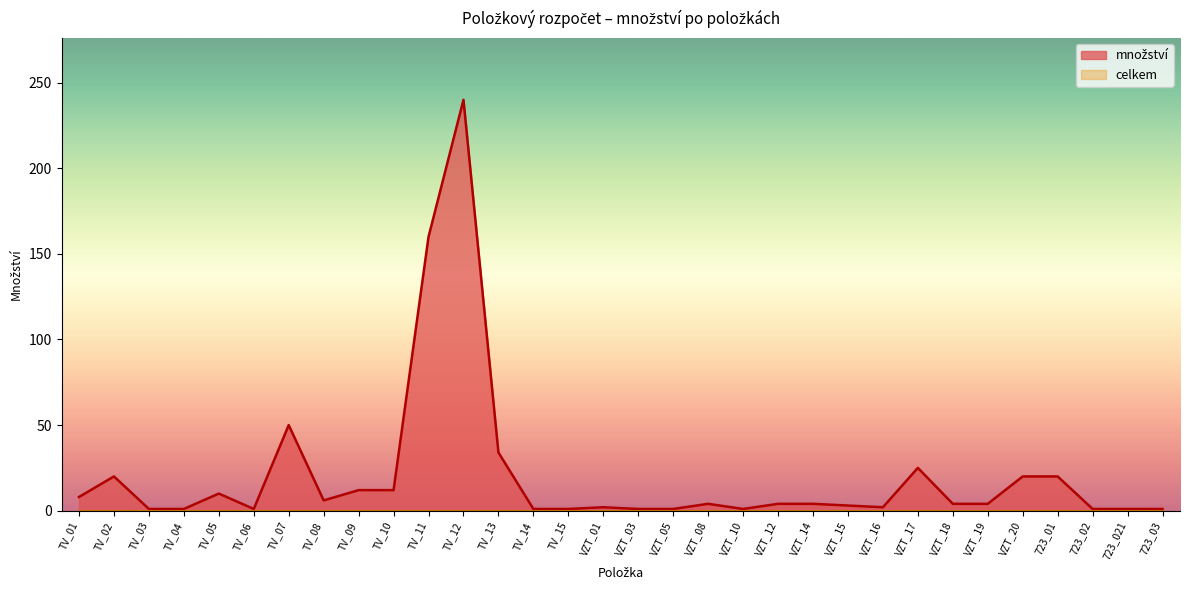

Between 723_01 and VZT_20, which is larger?

723_01